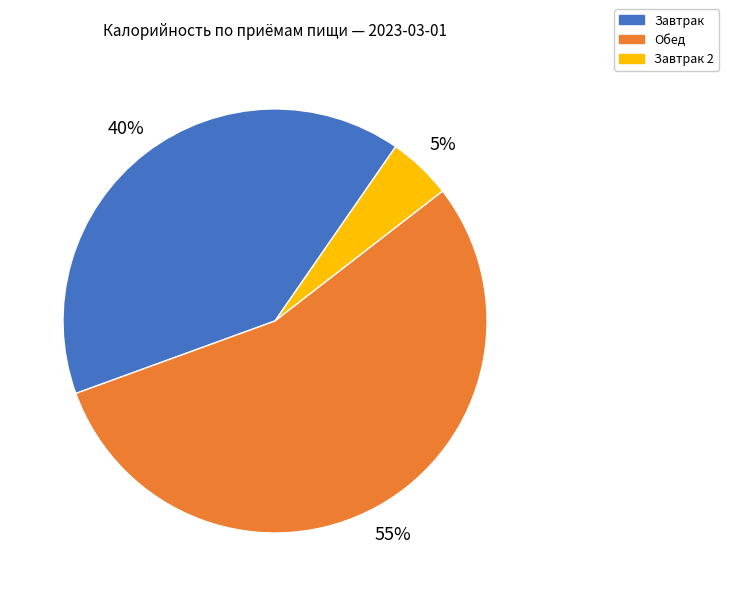

Is there any slice that represents more than half of the pie?

Yes